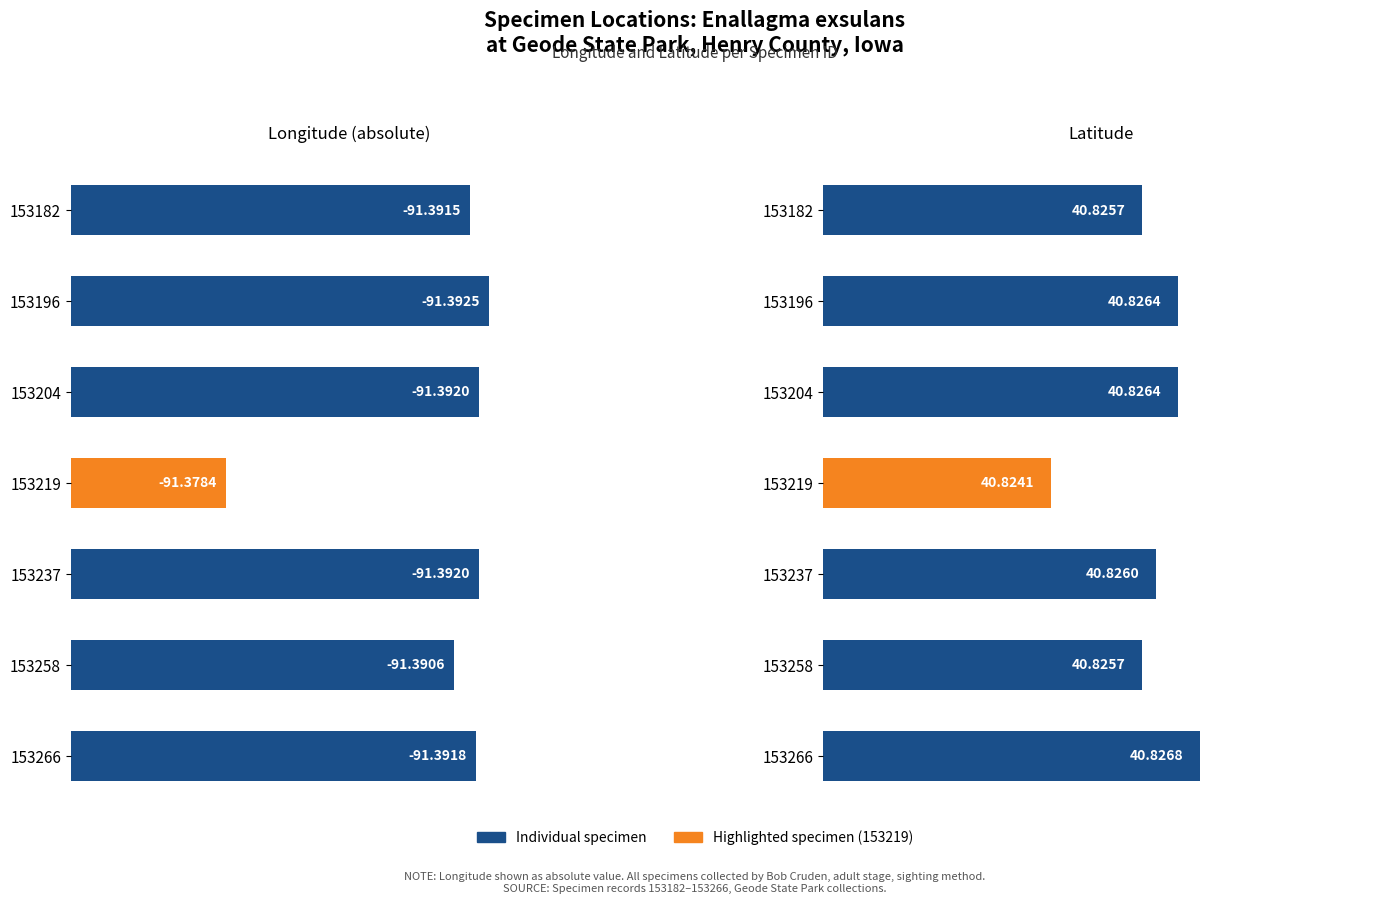

Which series has the widest spread of values?

Longitude (abs)